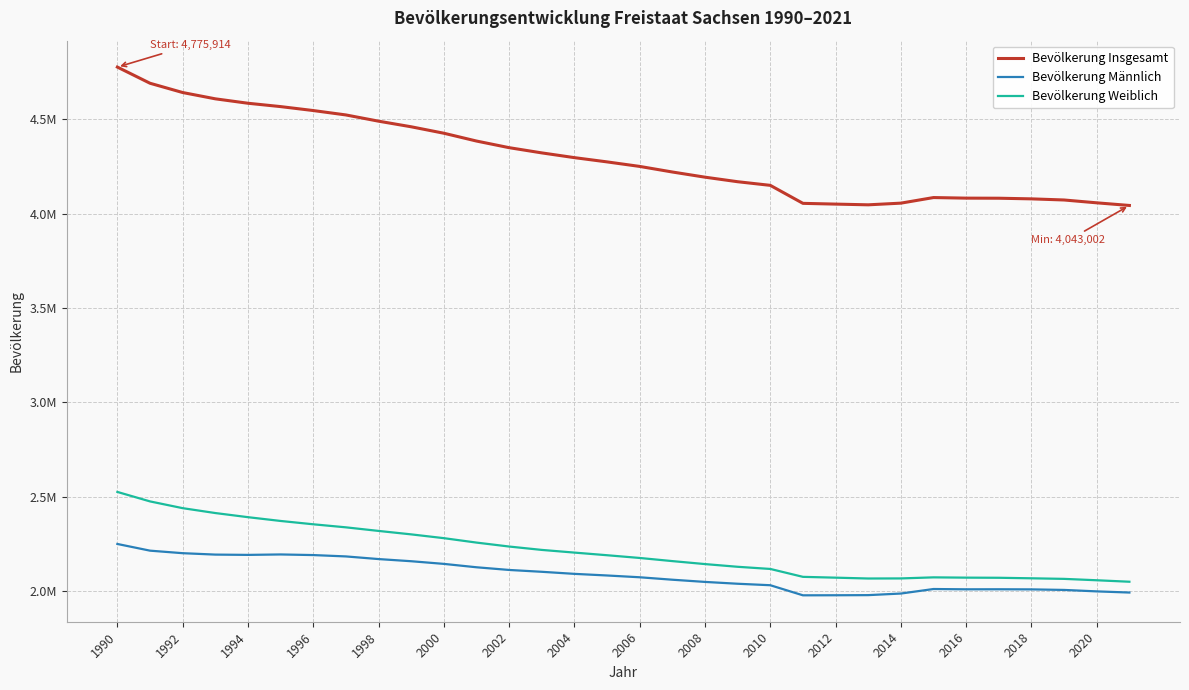

Does the chart have visible grid lines?

Yes